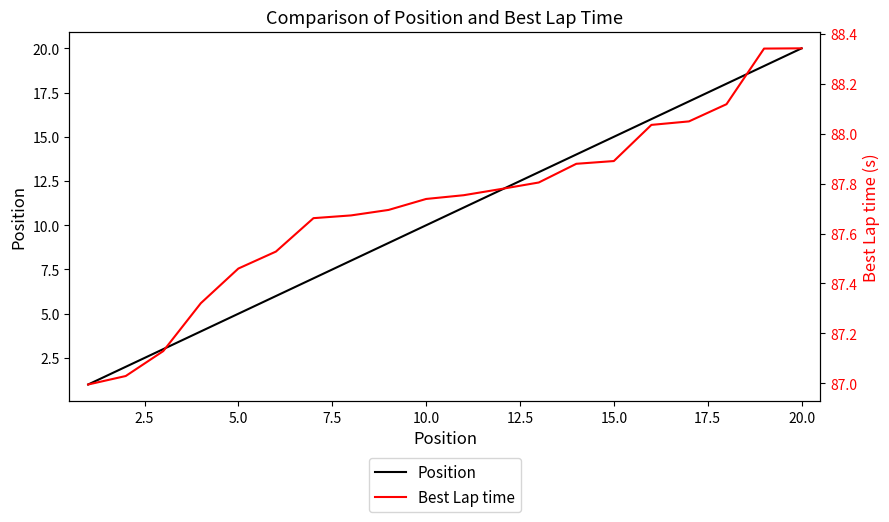

How many lines are shown in the chart?

2